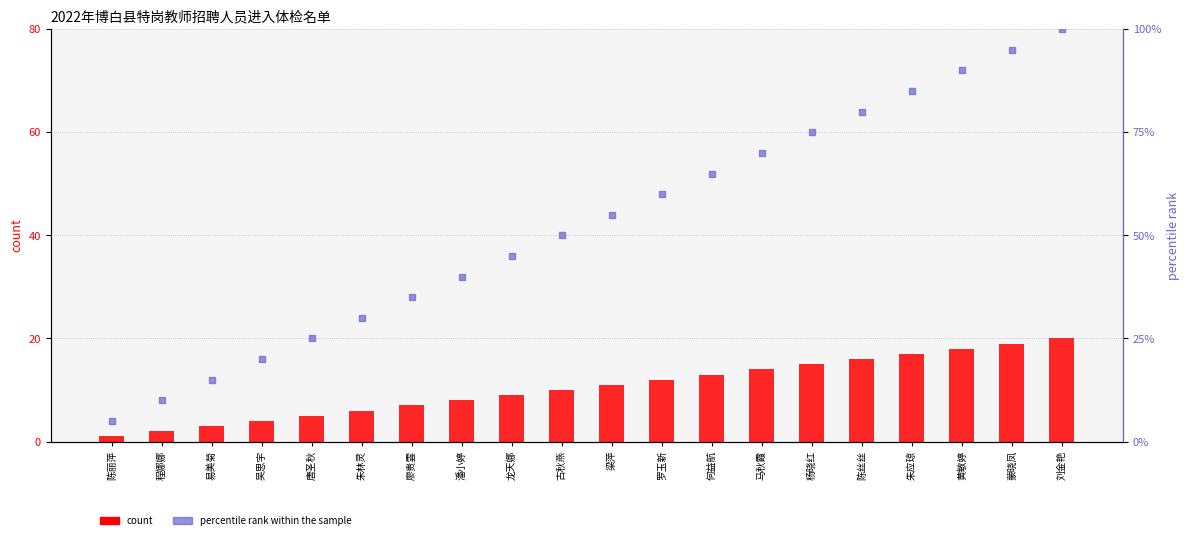

At which category is the sum across all series the highest?

刘金艳